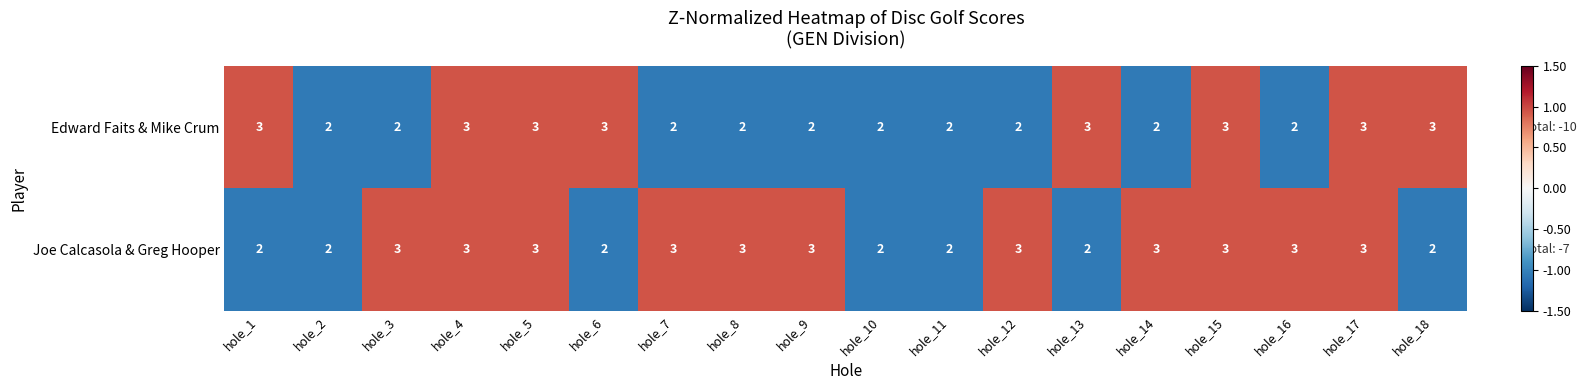

What is the sum of all Joe Calcasola & Greg Hooper values?

47